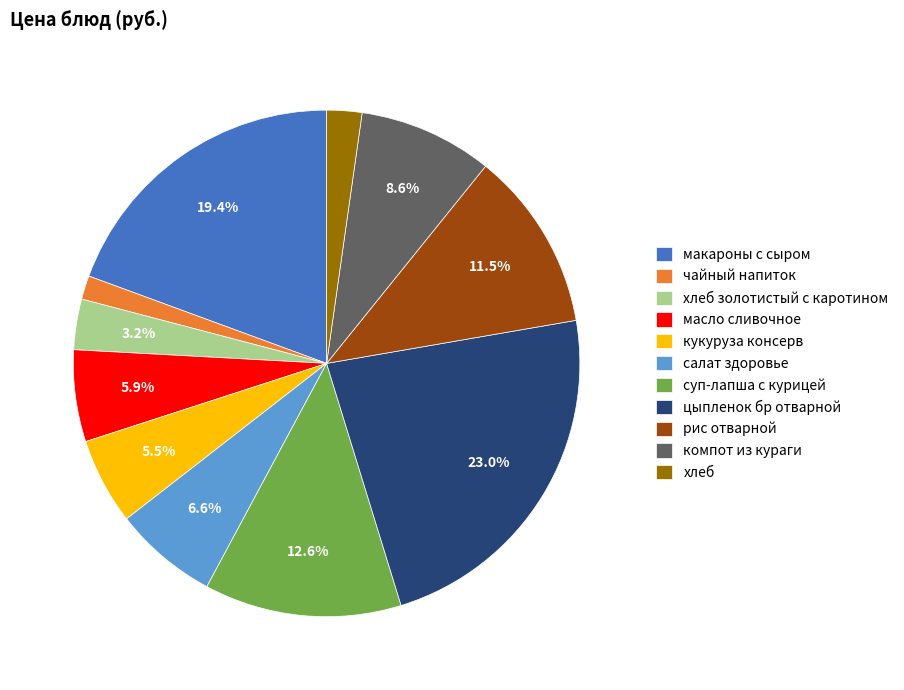

True or false: цыпленок бр отварной accounts for 18% of the total.

False